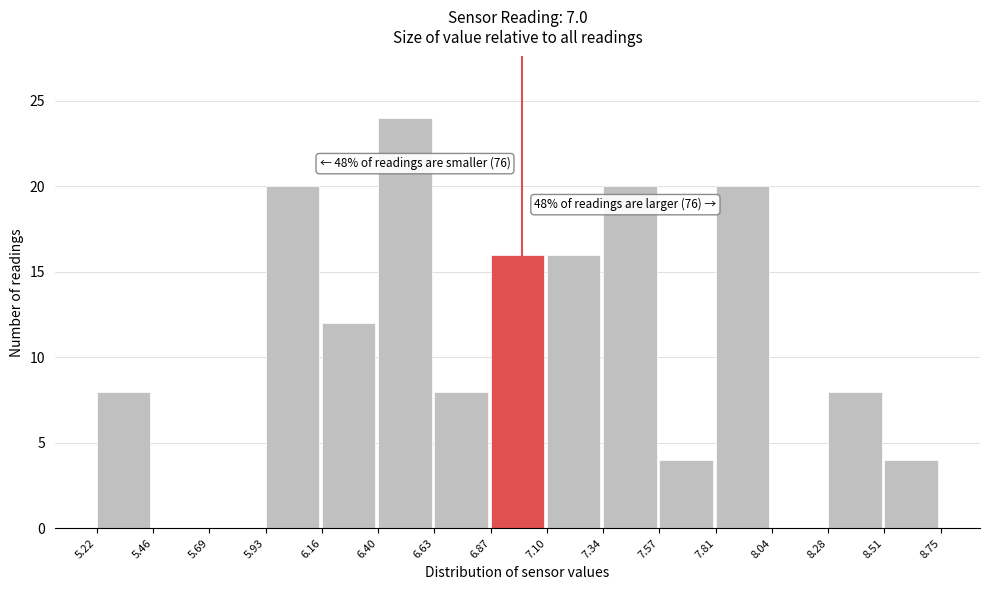

Over which range of the x-axis is the bar tallest?

6.40 to 6.63